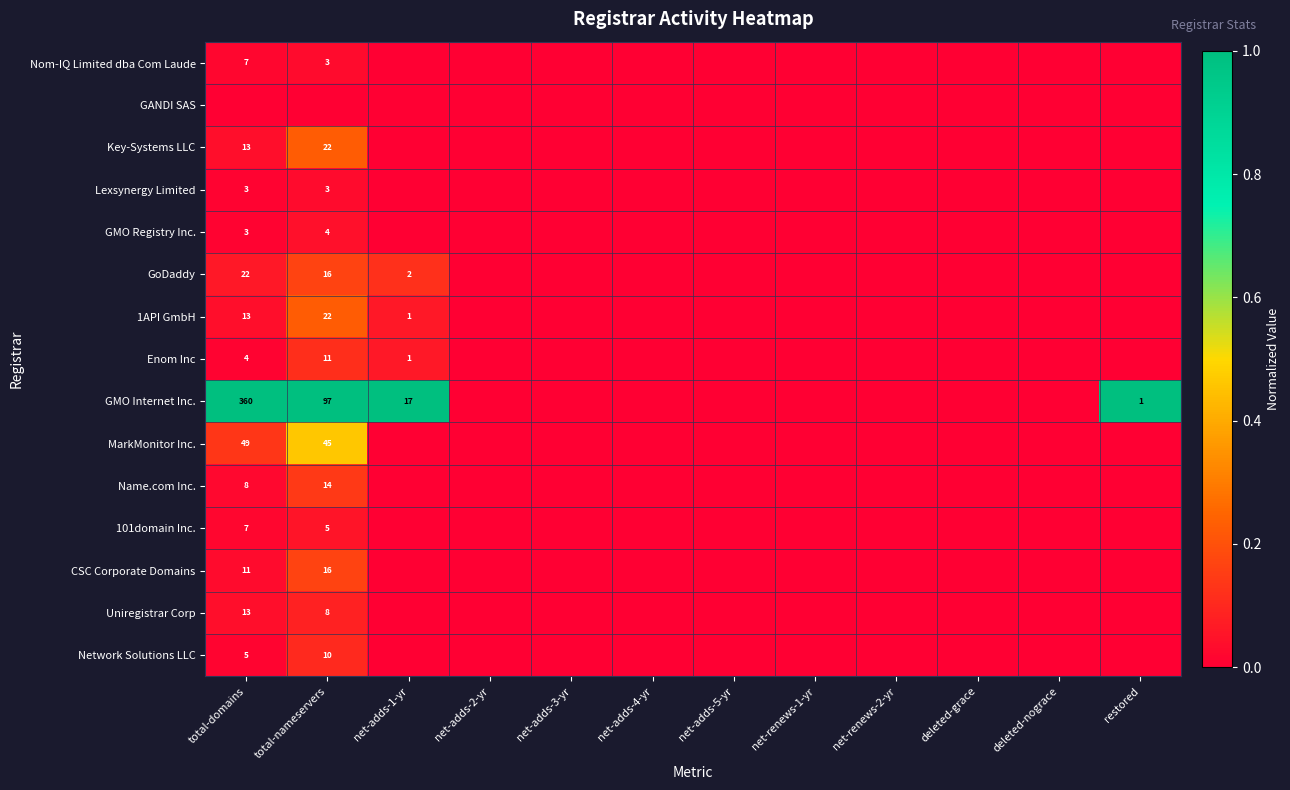

Between net-adds-2-yr and net-renews-1-yr, which is larger?

net-adds-2-yr